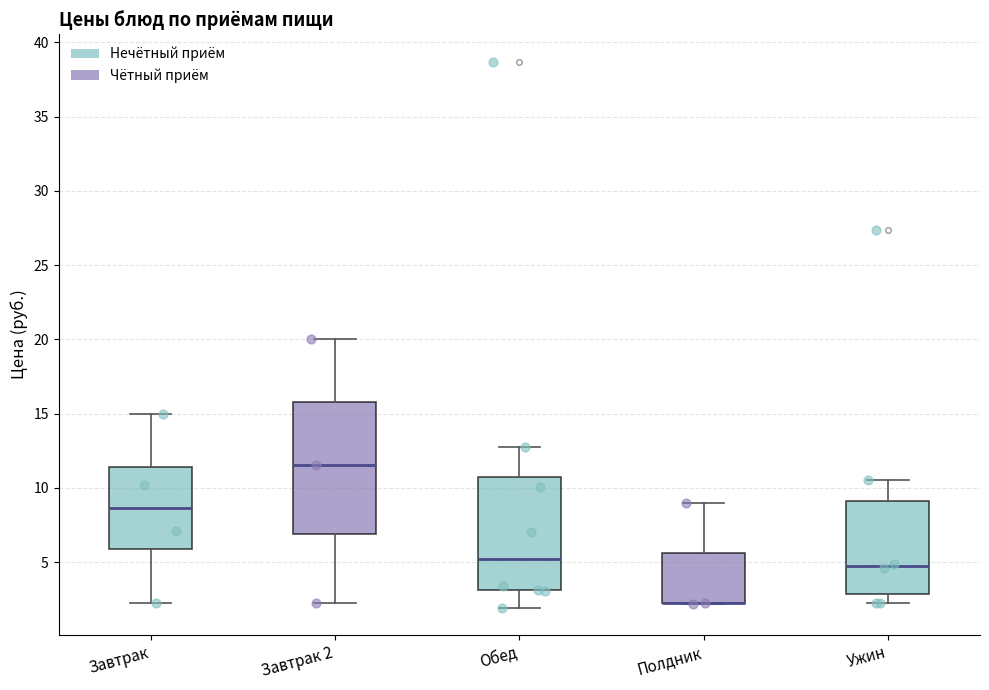

Reading left to right, transcribe this box plot: for each box, give where its median line is, the range the box spans, and where its two whiskers end, as read against the y-axis. The values are not printed on the chart, so give them approximately, as read against the axis.

Завтрак: median 8.5, box 6.0 to 11.5, whiskers 2.5 to 15.0
Завтрак 2: median 11.5, box 7.0 to 16.0, whiskers 2.5 to 20.0
Обед: median 5.0, box 3.0 to 10.5, whiskers 2.0 to 12.5
Полдник: median 2.5 (drawn on the box's lower edge), box 2.0 to 5.5, whiskers 2.0 to 9.0
Ужин: median 4.5, box 3.0 to 9.0, whiskers 2.5 to 10.5